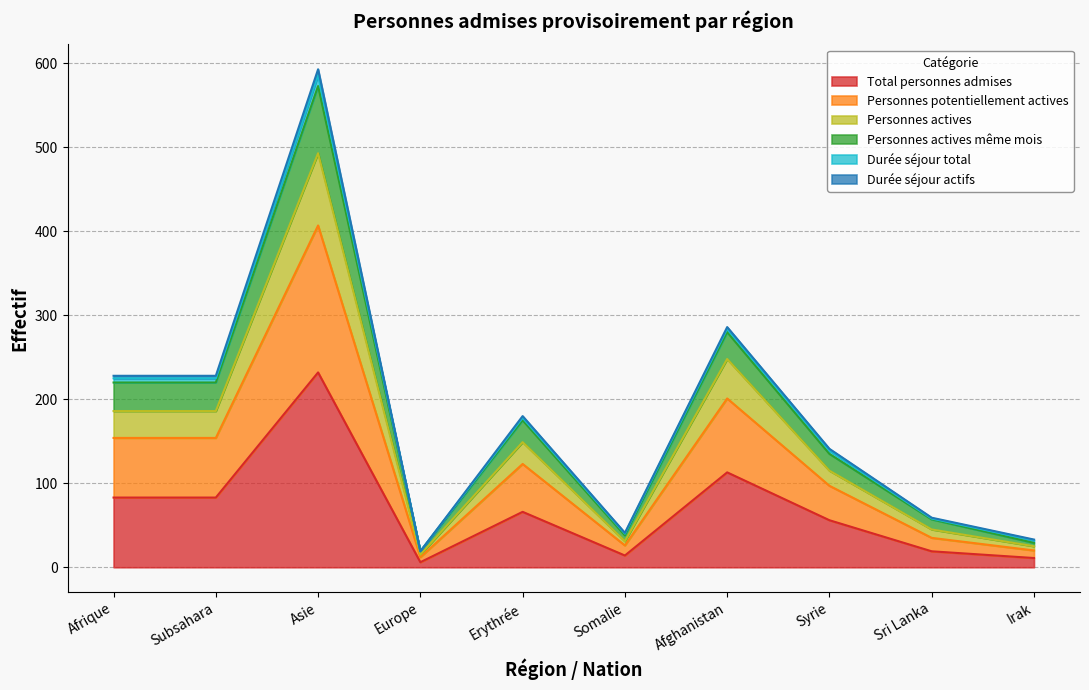

Which category has the highest value across all series?

Asie